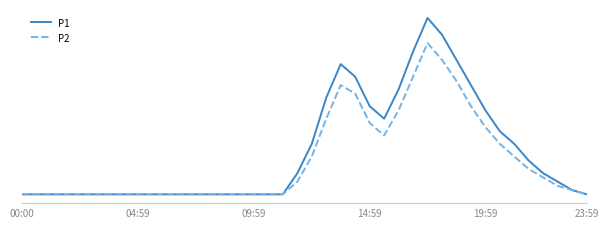

What is the difference between the maximum and minimum values in the P2 series?

3.6